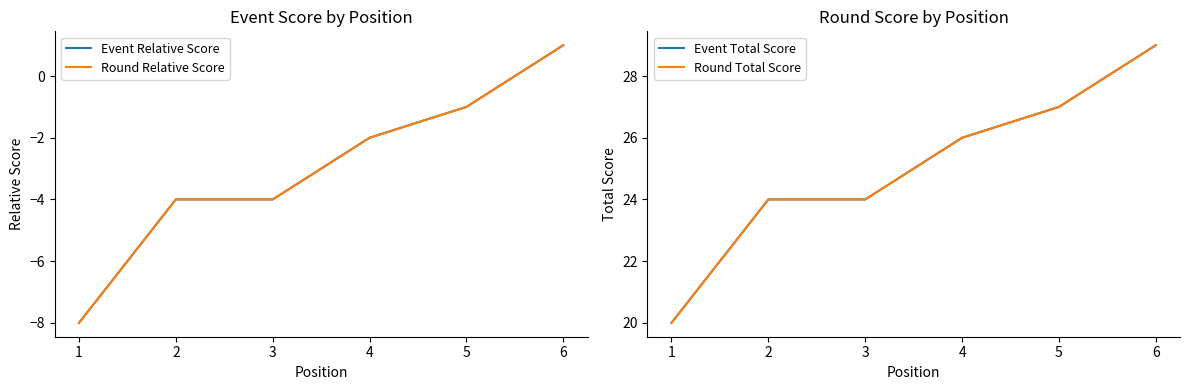

How many data points in Event Total Score are above 26?

2